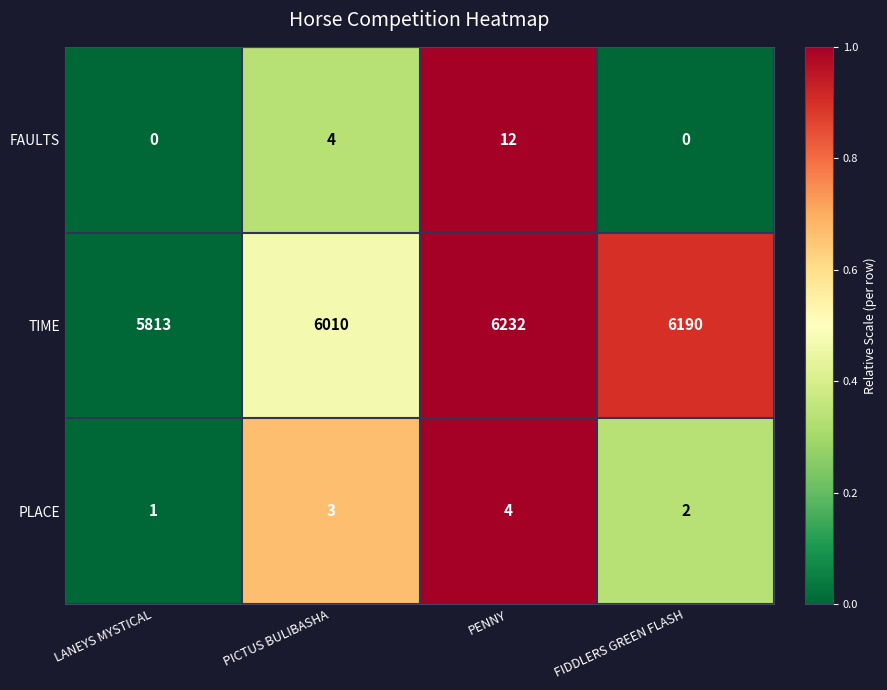

What is the average value of the TIME series?

6061